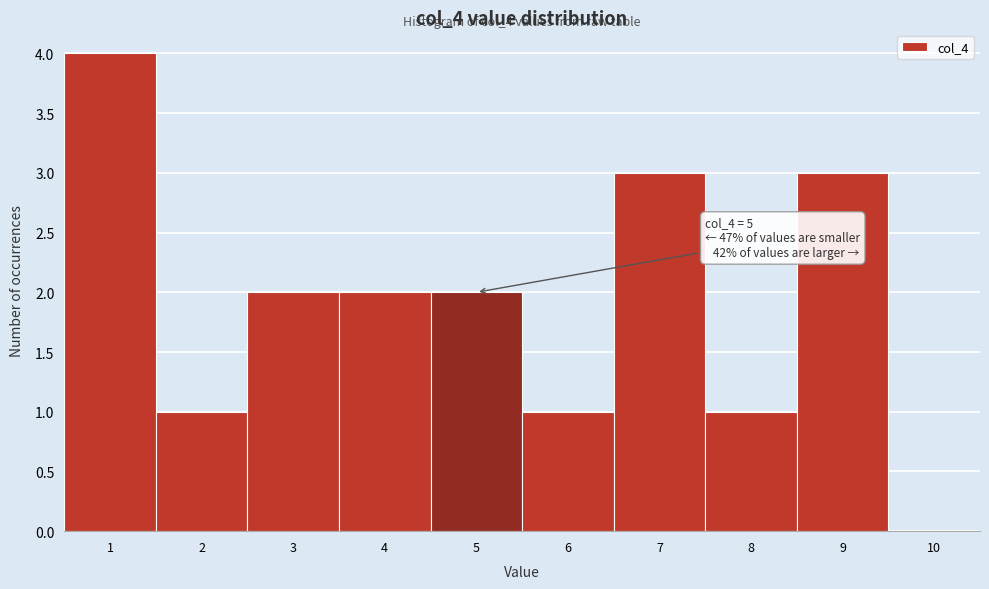

Over which range of the x-axis is the bar tallest?

0.5 to 1.5